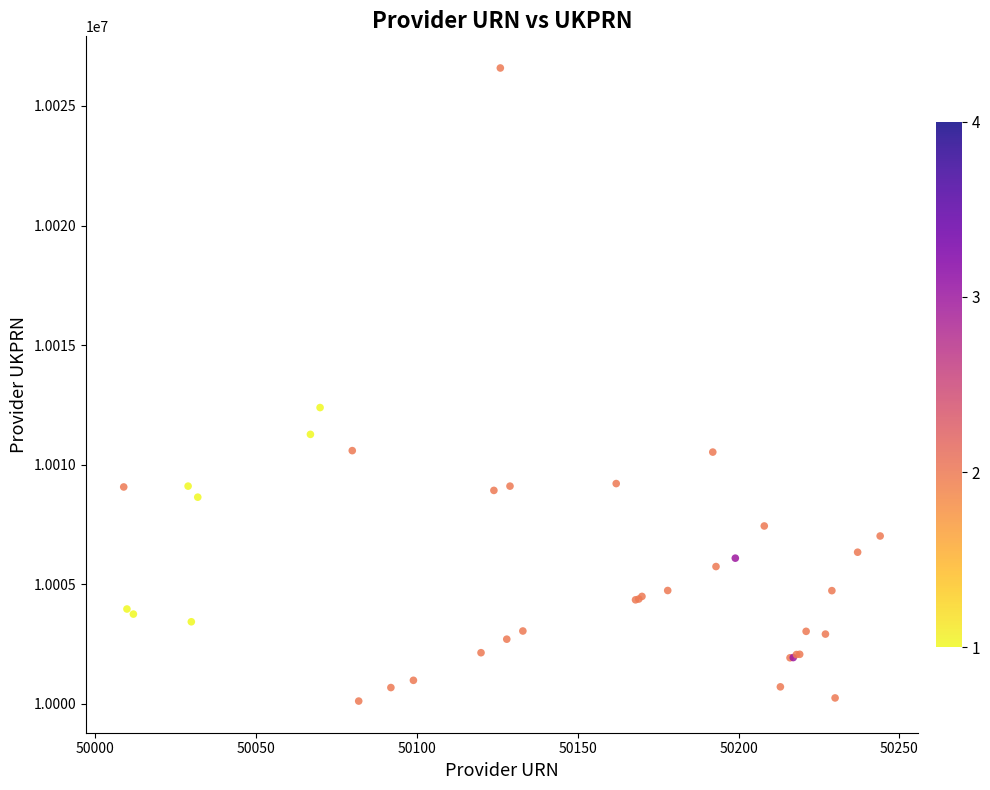

What Y value in the scatter plot is closest to 10013349?

10012385